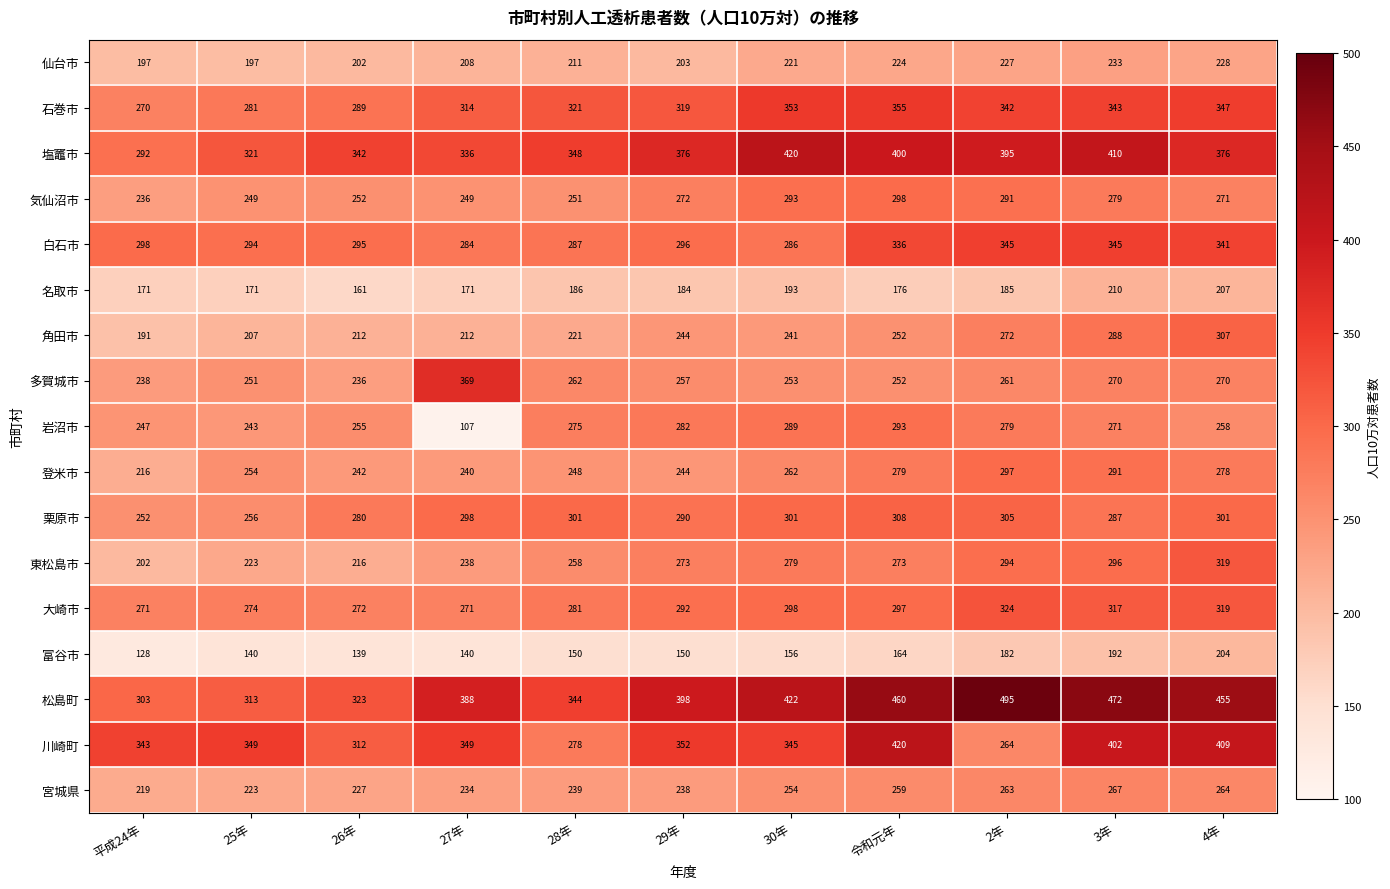

What is the total value across all series at 26年?

4255